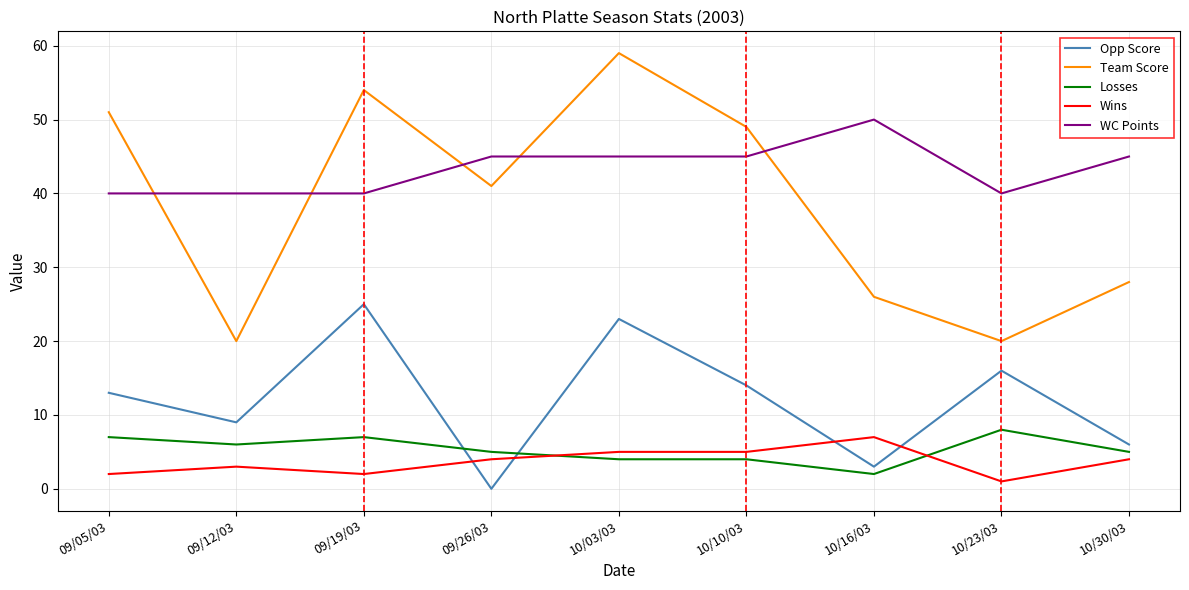

True or false: Opp Score and Team Score intersect in this chart.

False